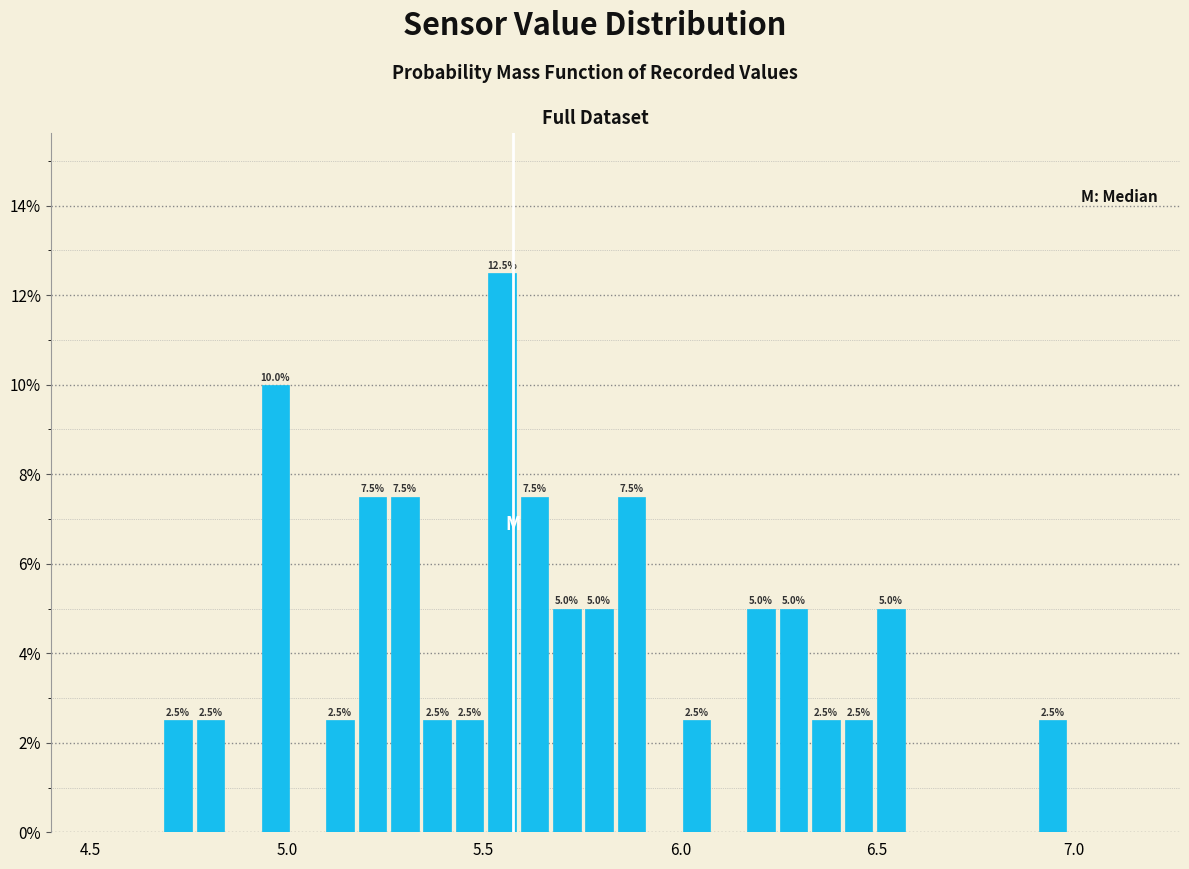

Read against the x-axis, roughly where is the centre of the tallest bar?

5.55